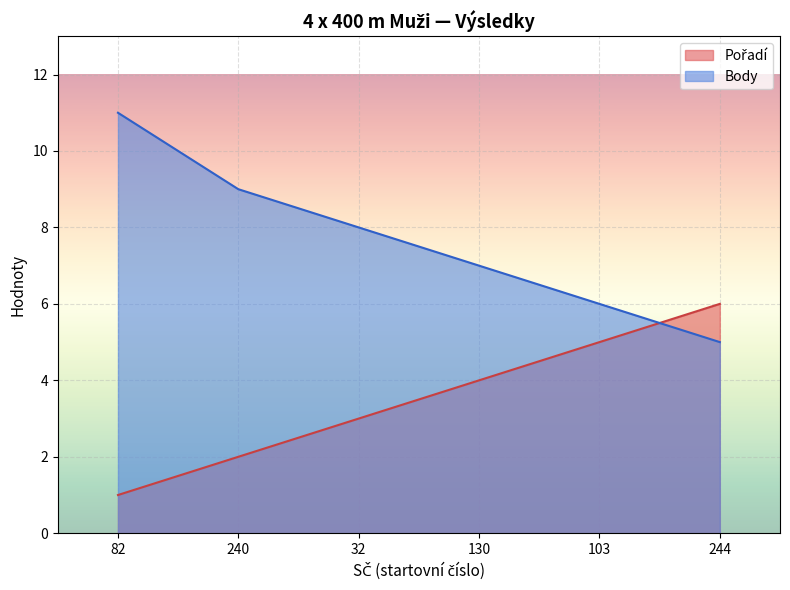

Reading right to left, extract all data points from this chart.

Pořadí: 6	5	4	3	2	1
Body: 5	6	7	8	9	11